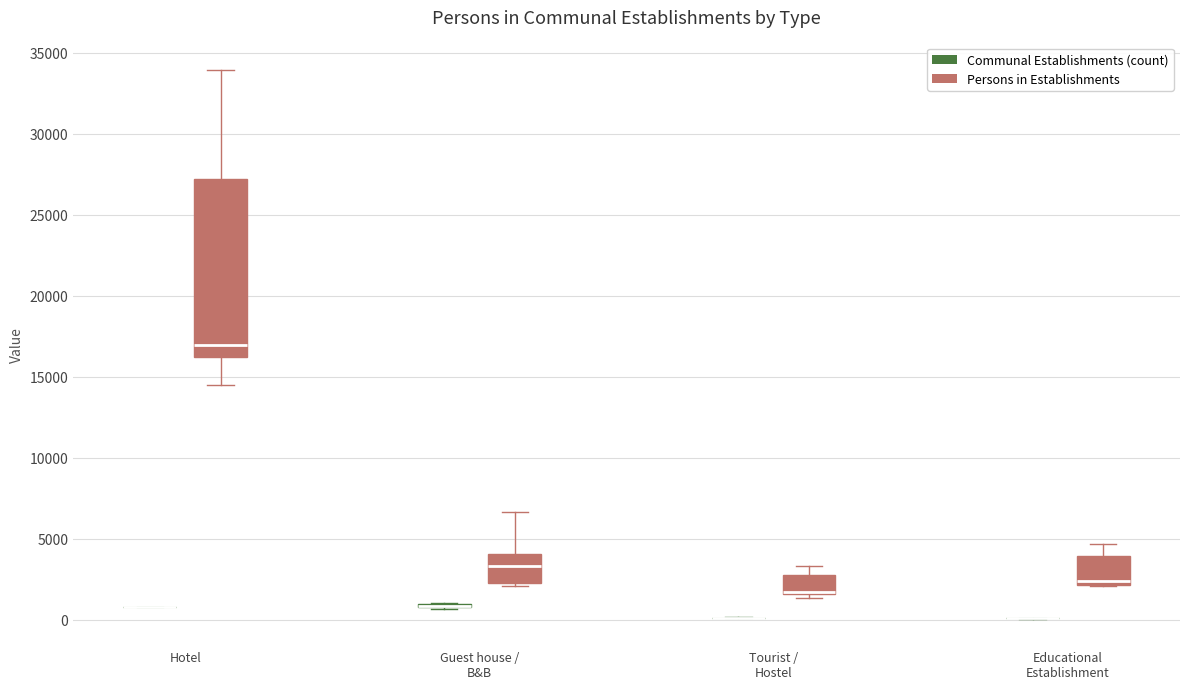

Where is the upper edge of the box for Tourist / Hostel (Persons in Establishments) on the y-axis? The values are not printed on the chart, so give them approximately, as read against the axis.

3000